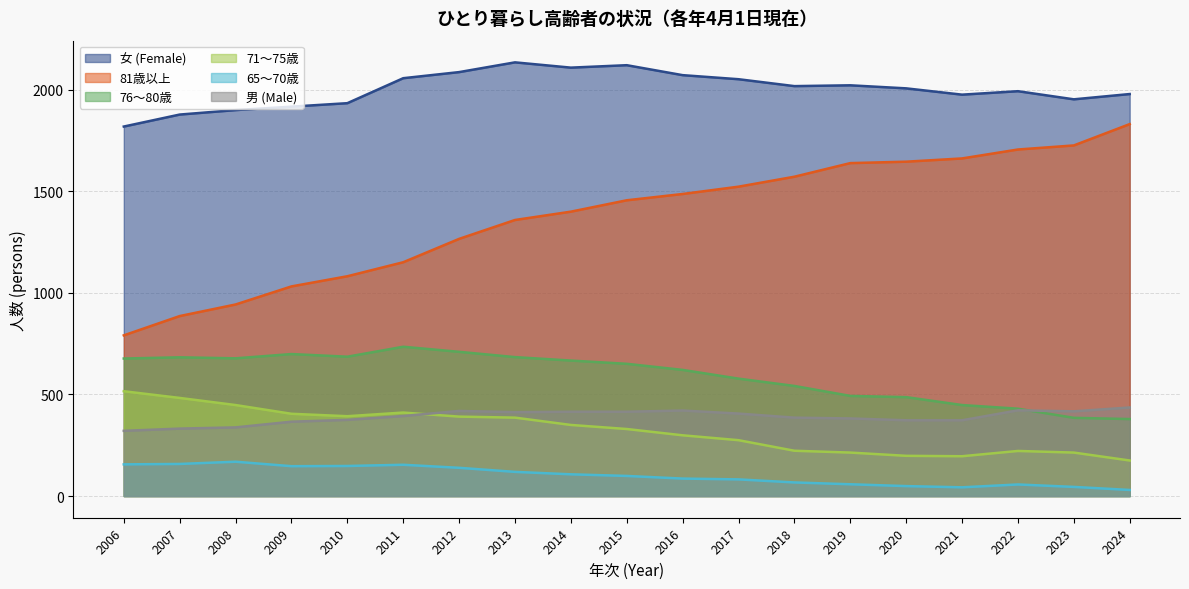

Read the 女 (Female) value at 2022, to the nearest 10.

1990